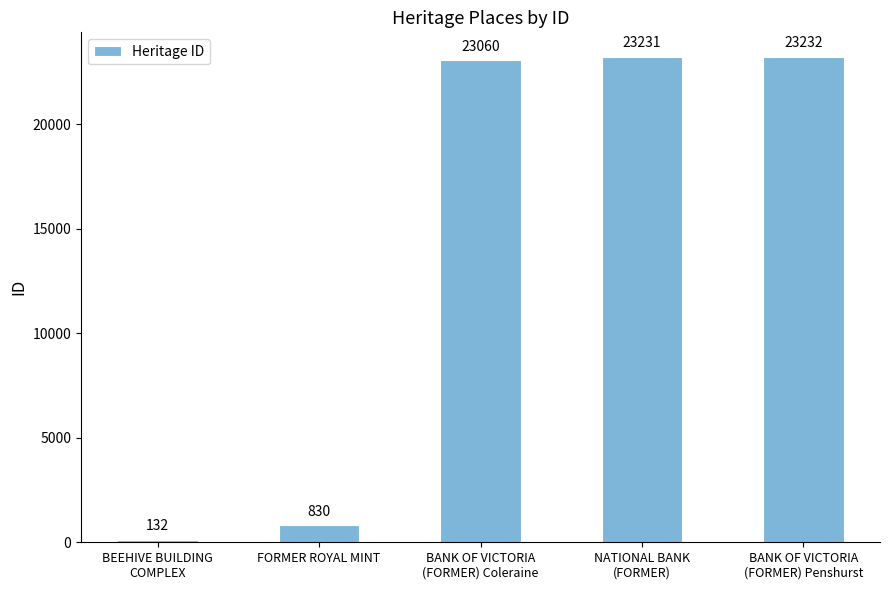

Is it true that the value at FORMER ROYAL MINT is 830?

True